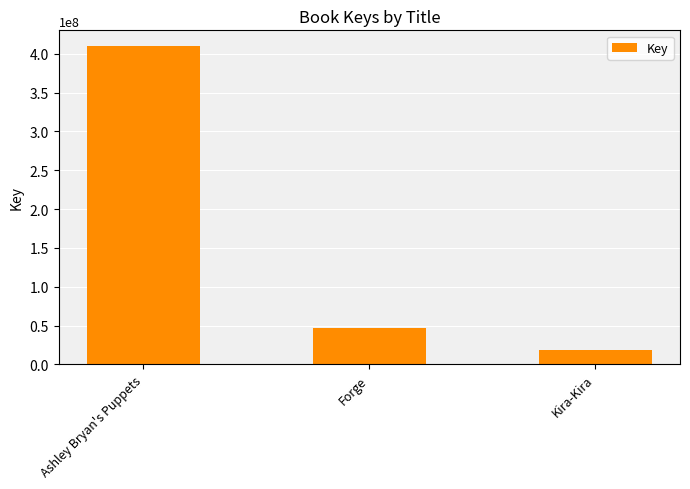

What is the minimum value shown in the chart?

19010668